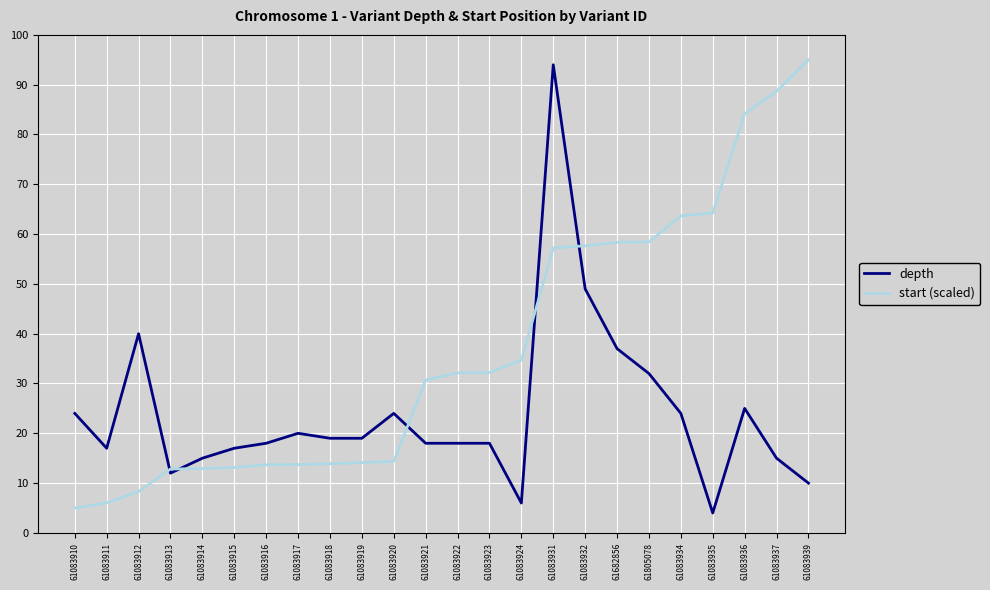

What position from the left is 61083918?

9